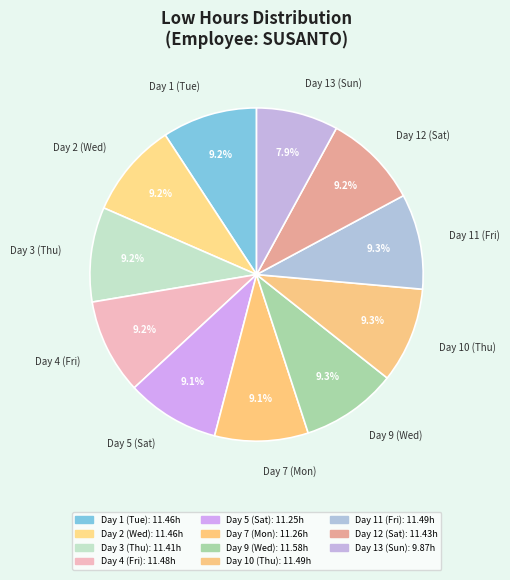

To the nearest percent, what is the difference between the Day 5 (Sat) and Day 13 (Sun) slice percentages?

1%